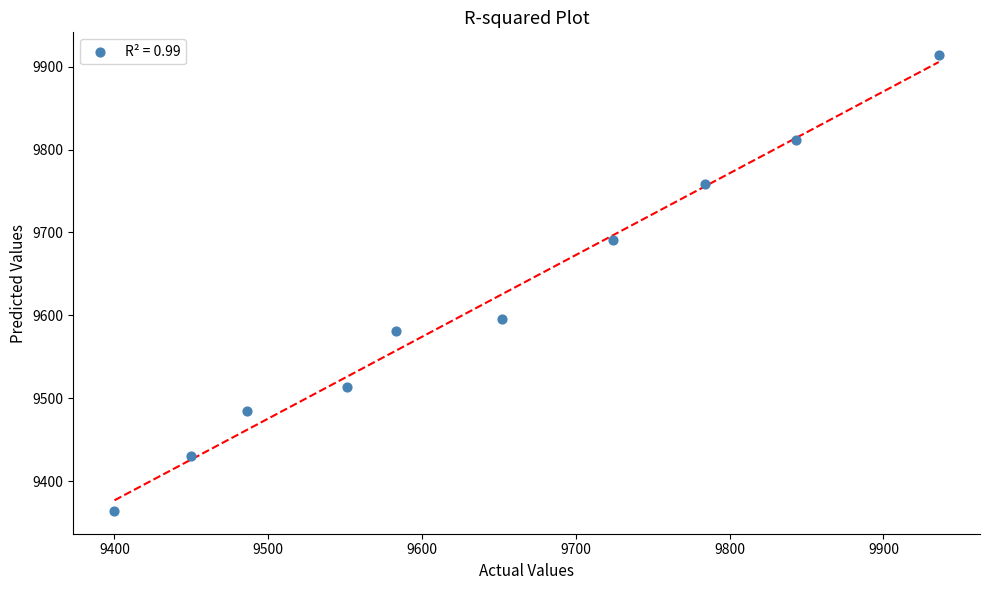

What is the average X value?

9641